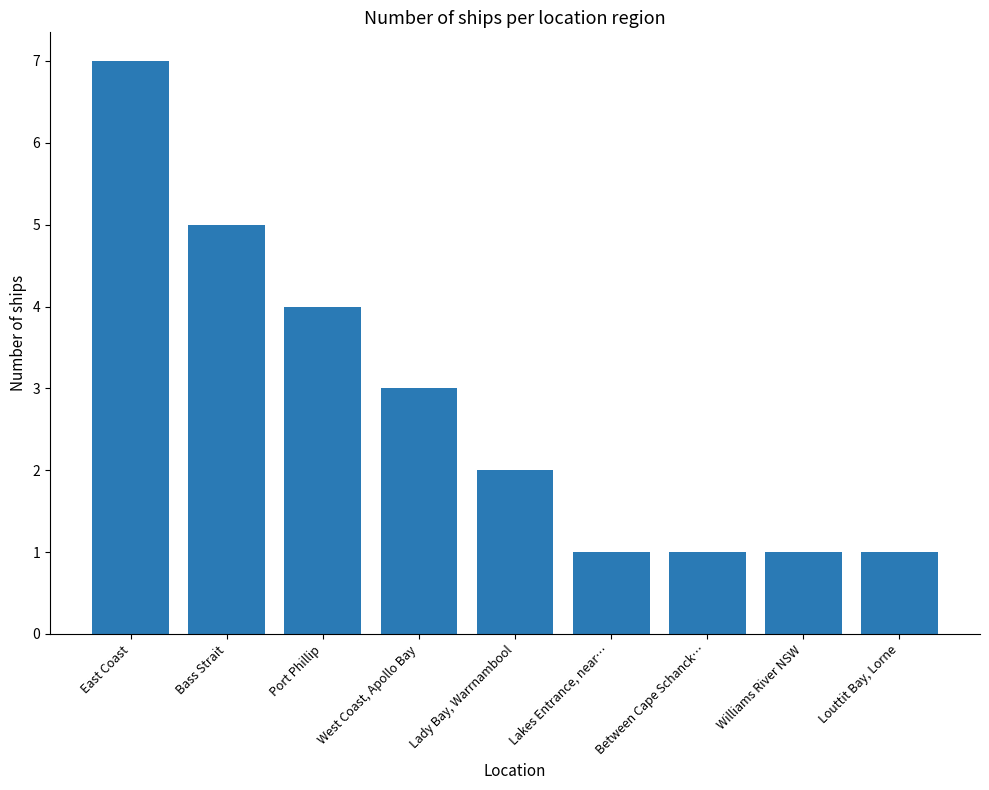

Reading right to left, list all the values displayed in this chart.

1	1	1	1	2	3	4	5	7